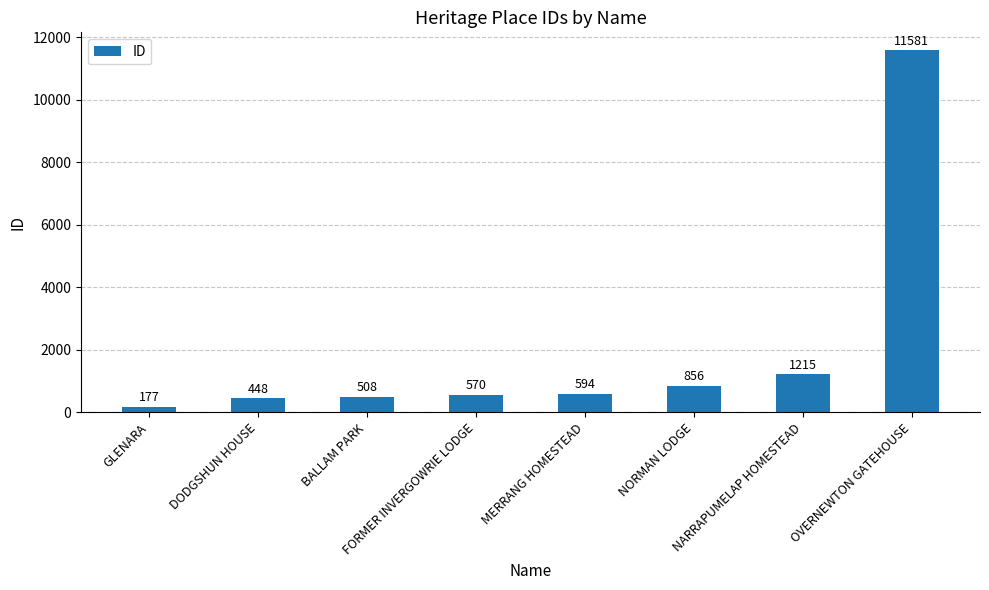

Rank the categories by value from lowest to highest.

GLENARA, DODGSHUN HOUSE, BALLAM PARK, FORMER INVERGOWRIE LODGE, MERRANG HOMESTEAD, NORMAN LODGE, NARRAPUMELAP HOMESTEAD, OVERNEWTON GATEHOUSE